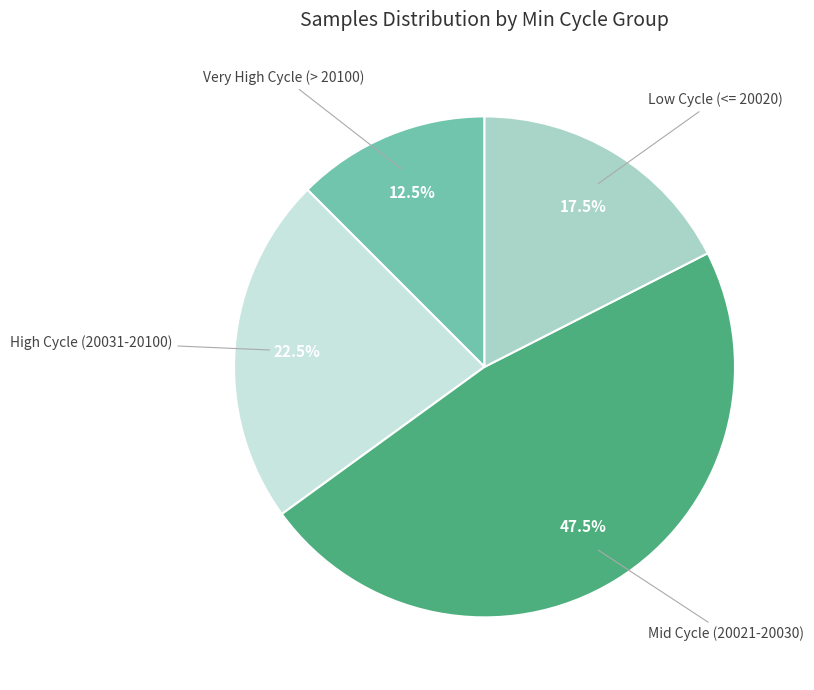

Is there any slice that represents more than half of the pie?

No